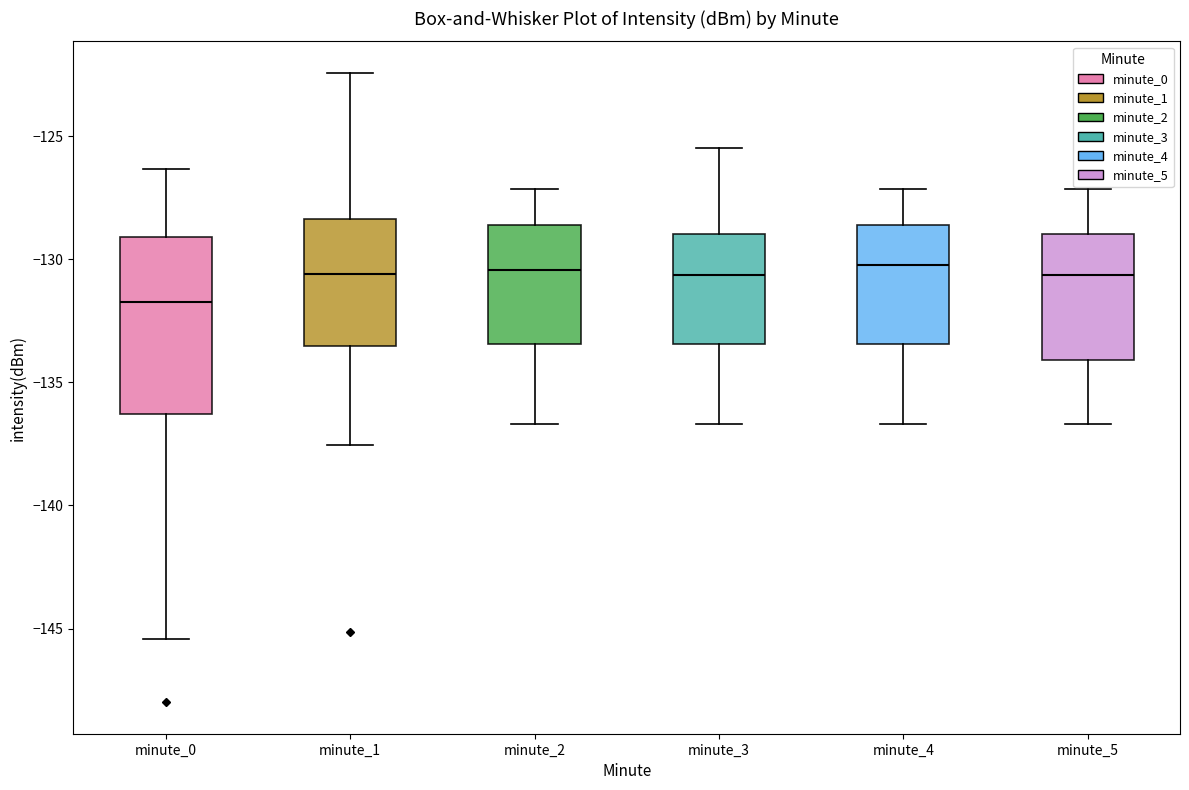

Where does the lower whisker of the box for minute_3 end on the y-axis? The values are not printed on the chart, so give them approximately, as read against the axis.

-136.5